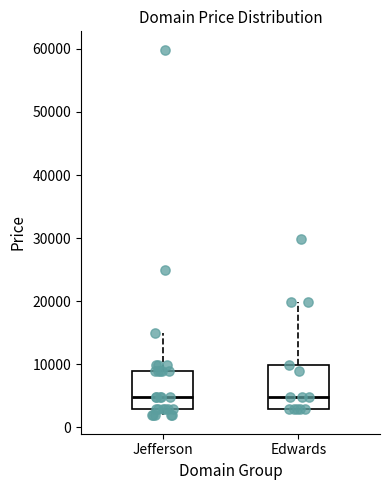

Reading left to right, transcribe this box plot: for each box, give where its median line is, the range the box spans, and where its two whiskers end, as read against the y-axis. The values are not printed on the chart, so give them approximately, as read against the axis.

Jefferson: median 5000, box 3000 to 9000, whiskers 2000 to 15000
Edwards: median 5000, box 3000 to 10000, whiskers 3000 to 20000